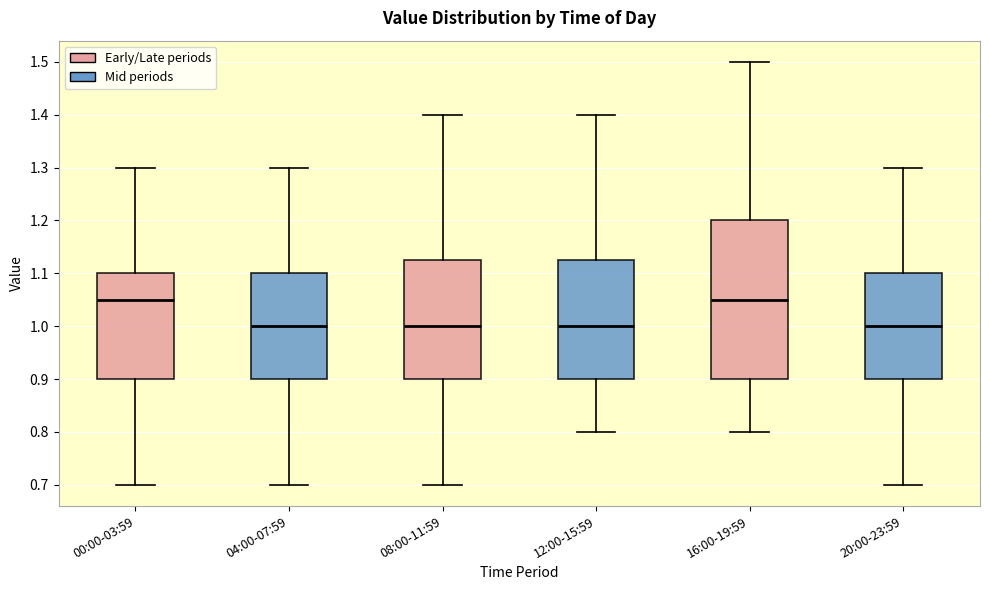

Which box is the tallest, from its lower edge to its upper edge?

16:00-19:59